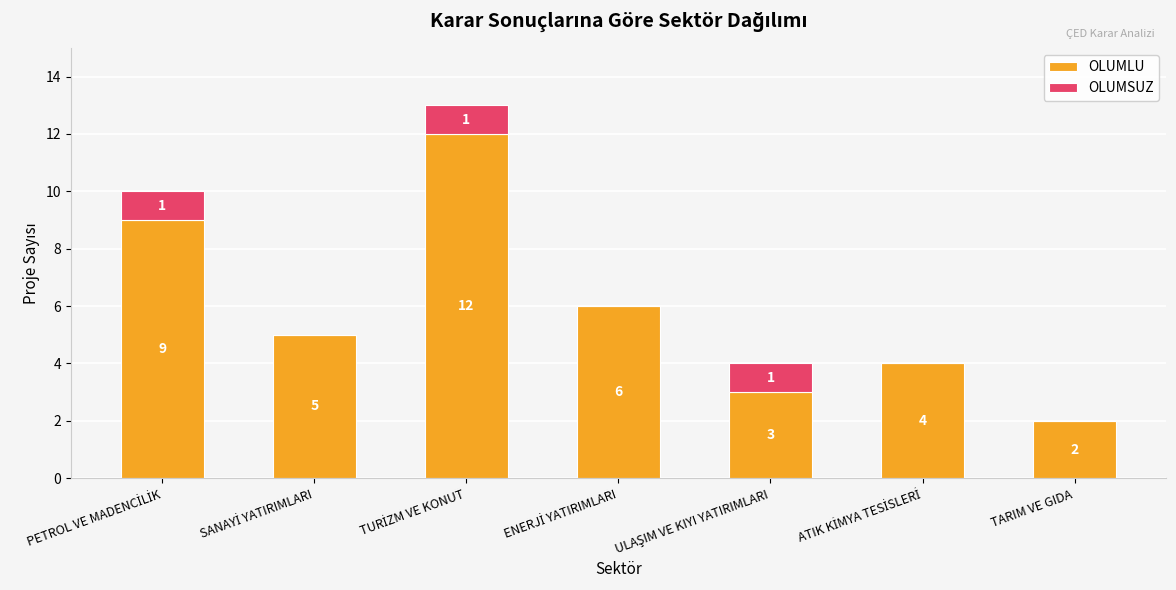

How many OLUMLU values are between 3 and 9?

5